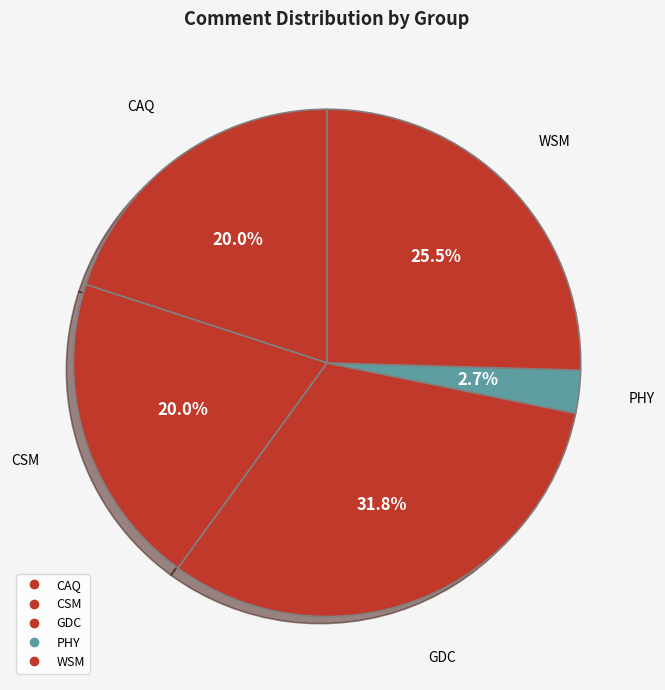

Count the number of slices in the pie.

5